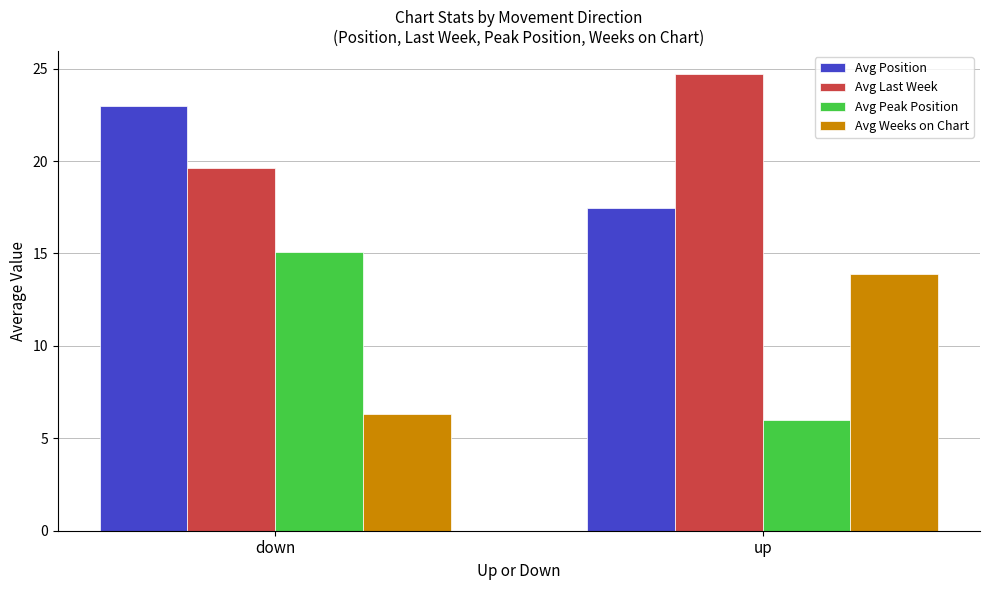

Is the value of Avg Peak Position at up greater than the value of Avg Last Week at up?

No